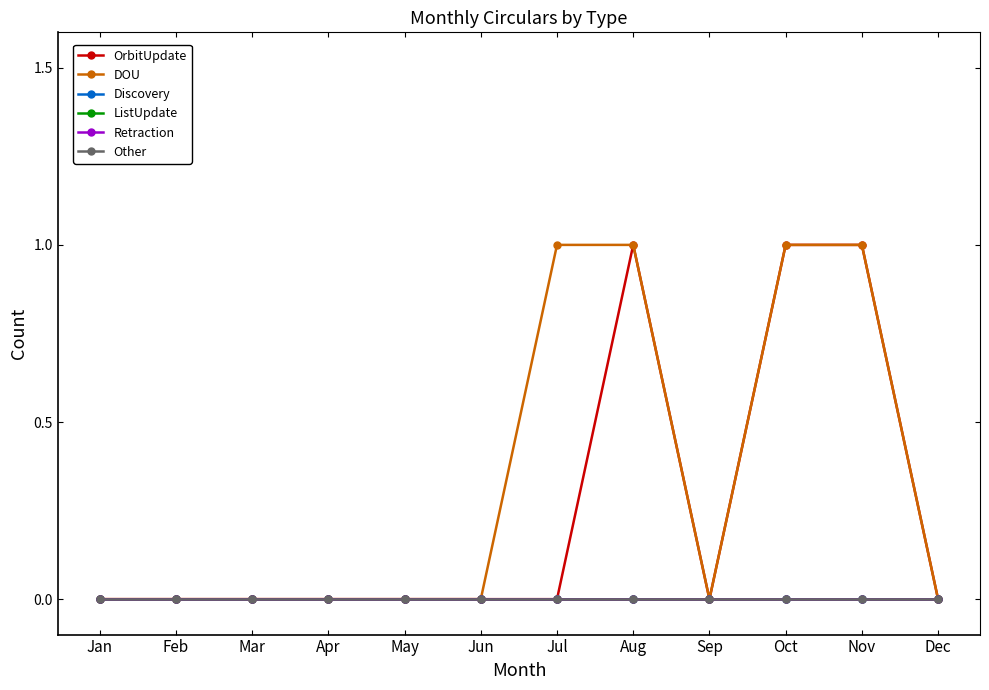

At which category is the sum across all series the highest?

Aug